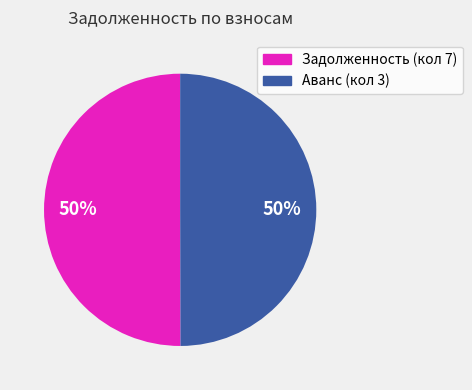

To the nearest percent, what is the difference between the largest and smallest slice percentages?

0%